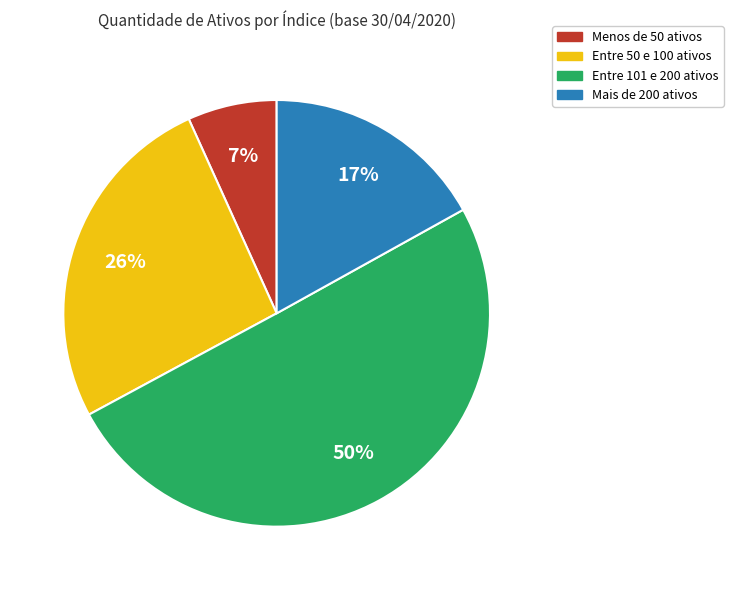

To the nearest percent, what is the difference between the largest and smallest slice percentages?

43%